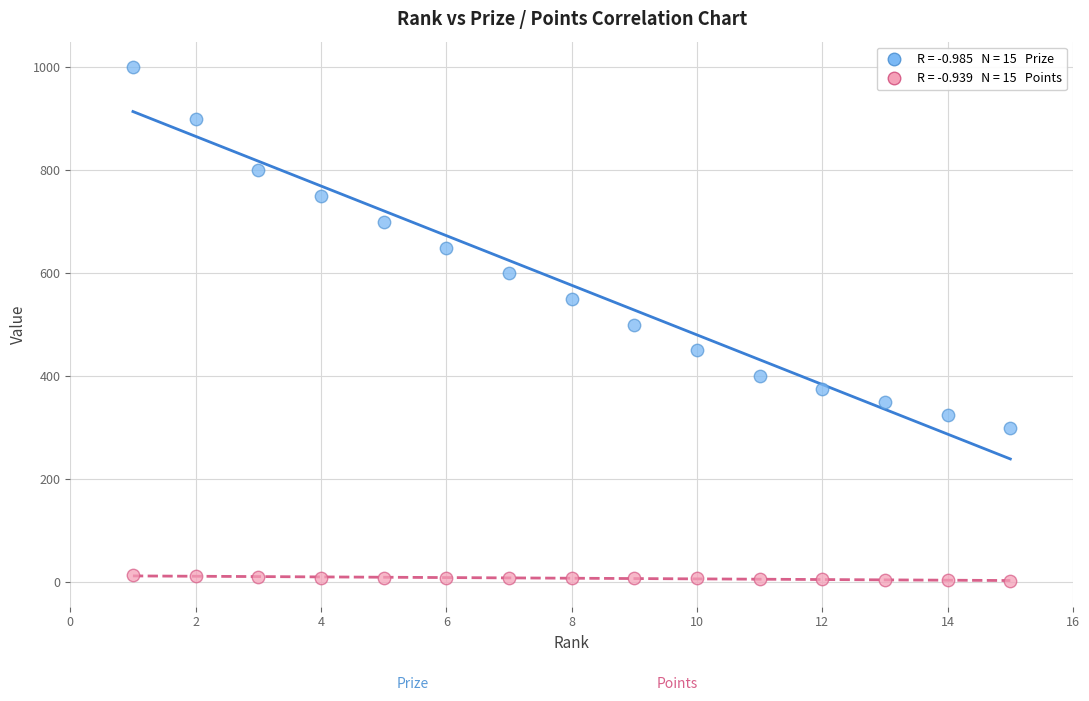

Across all data points, what is the range of Y values (max minus min)?

998